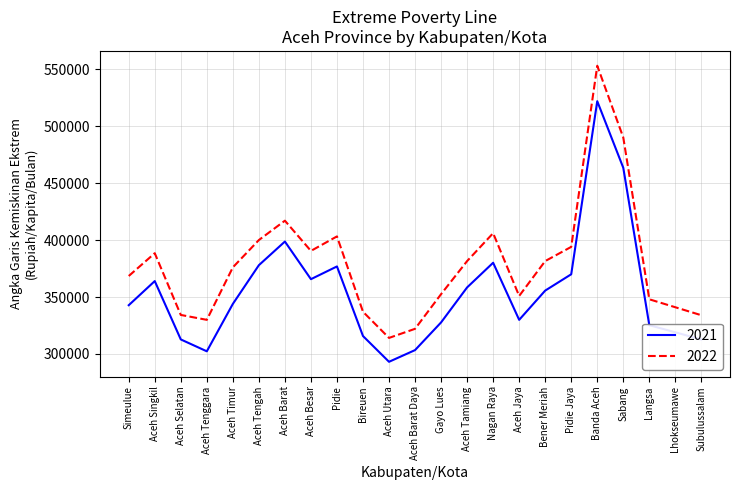

Where is the first local maximum for 2021?

Aceh Singkil